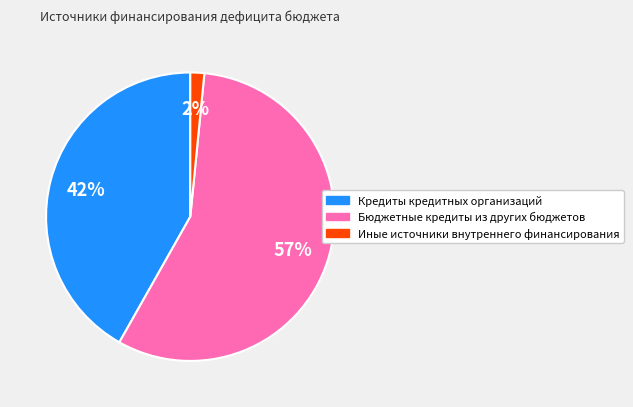

Combined, do Кредиты кредитных организаций and Бюджетные кредиты из других бюджетов account for over 50%?

Yes